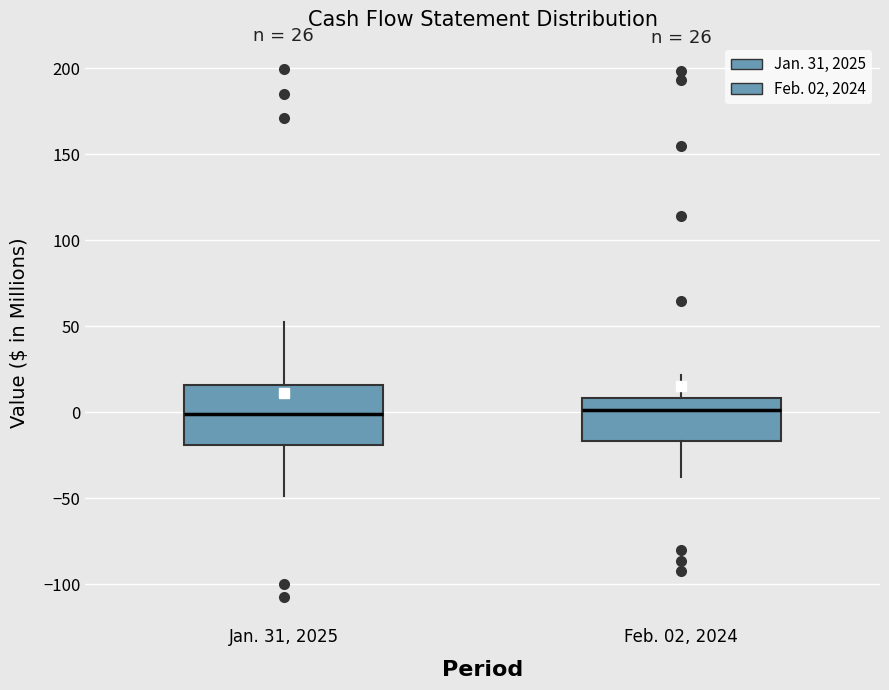

Which box is the tallest, from its lower edge to its upper edge?

Jan. 31, 2025